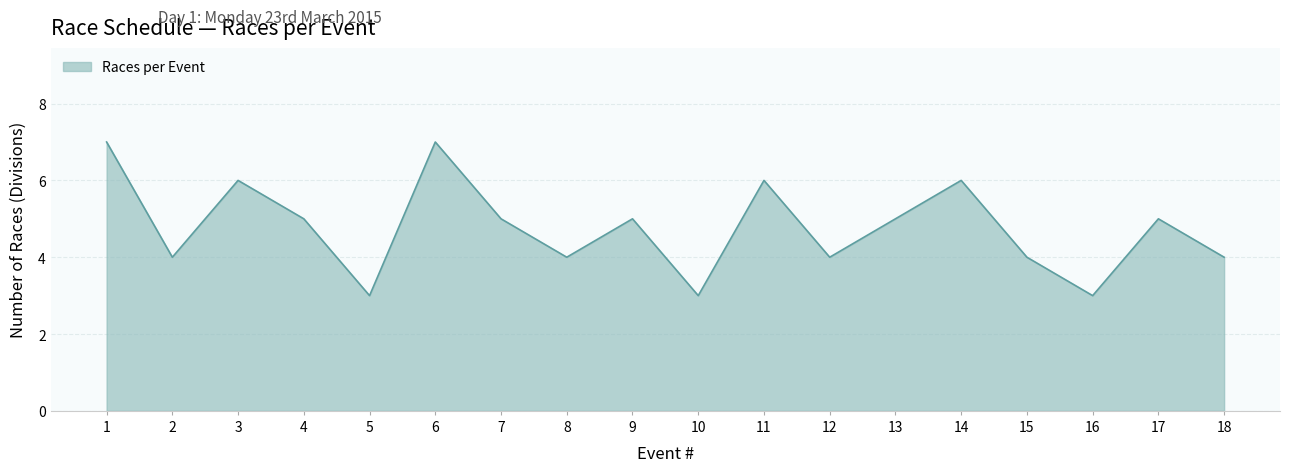

Approximately how many times larger is the value at 13 compared to 11?

0.8